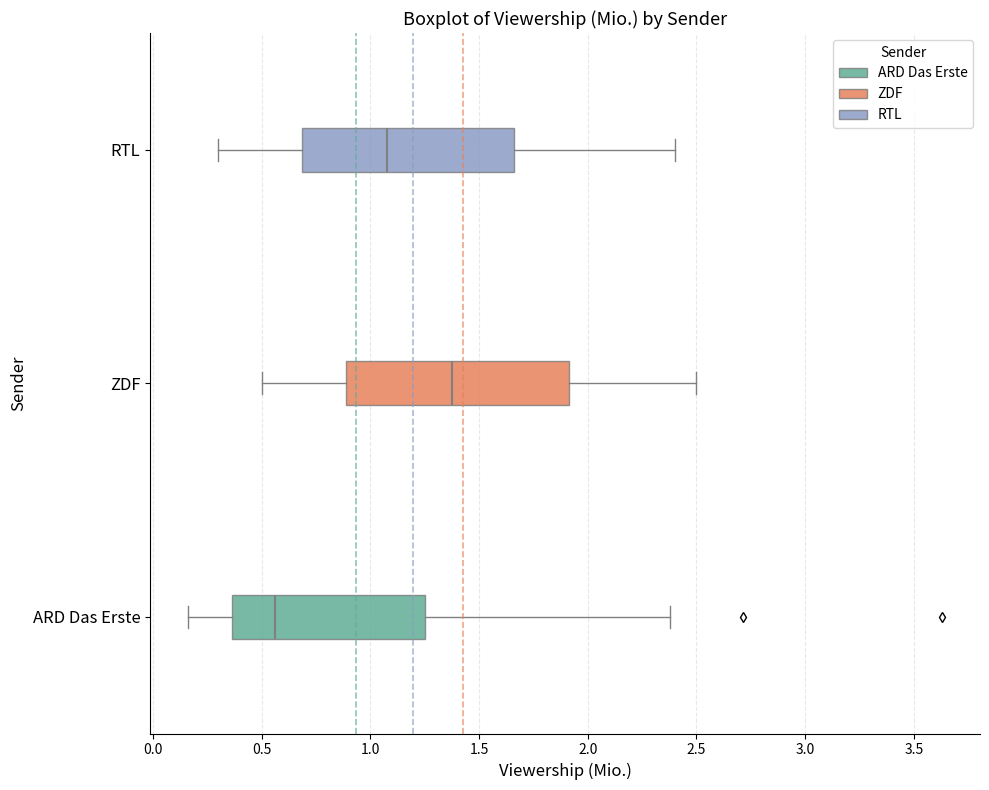

Where is the left edge of the box for ZDF on the x-axis? The values are not printed on the chart, so give them approximately, as read against the axis.

0.90